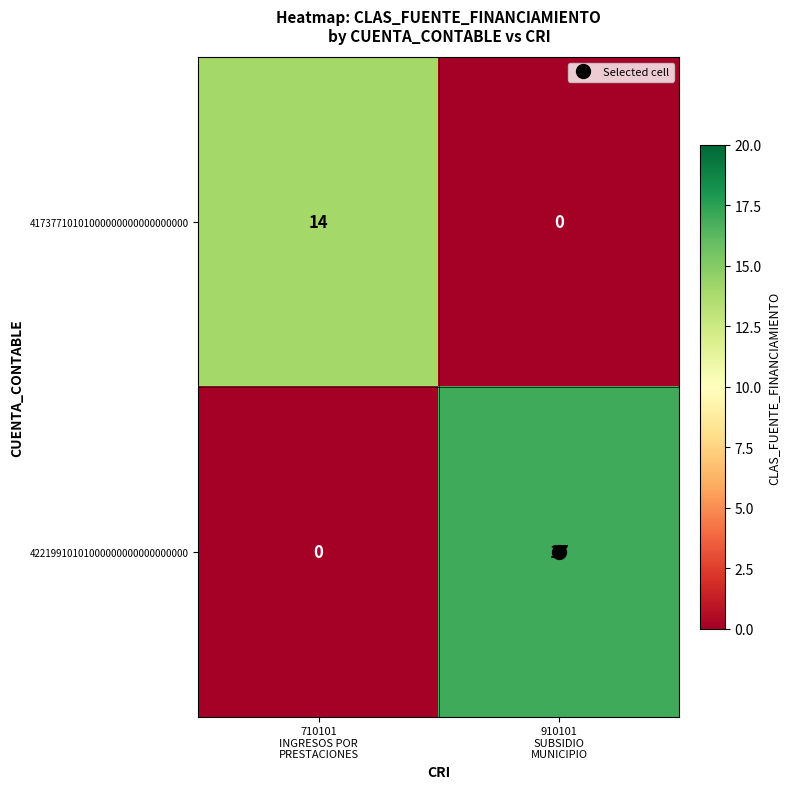

Between 710101
INGRESOS POR
PRESTACIONES and 910101
SUBSIDIO
MUNICIPIO, which series saw the biggest shift?

42219910101000000000000000000